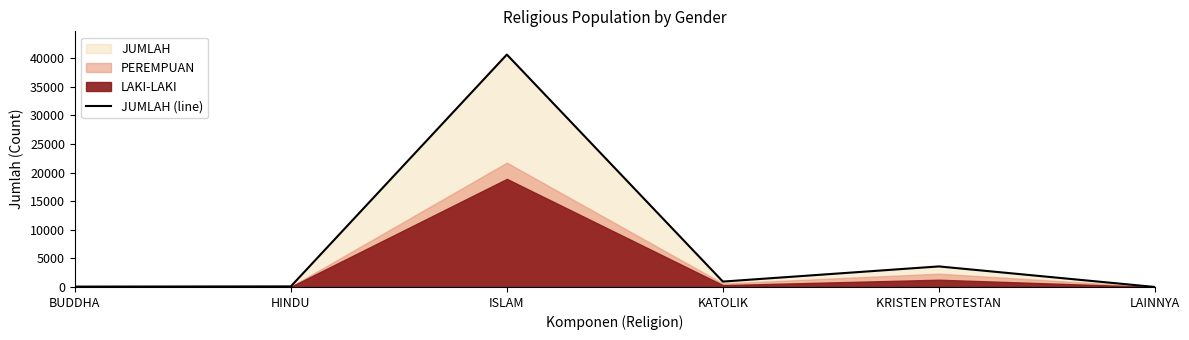

Which has a higher value, LAINNYA or KATOLIK?

KATOLIK